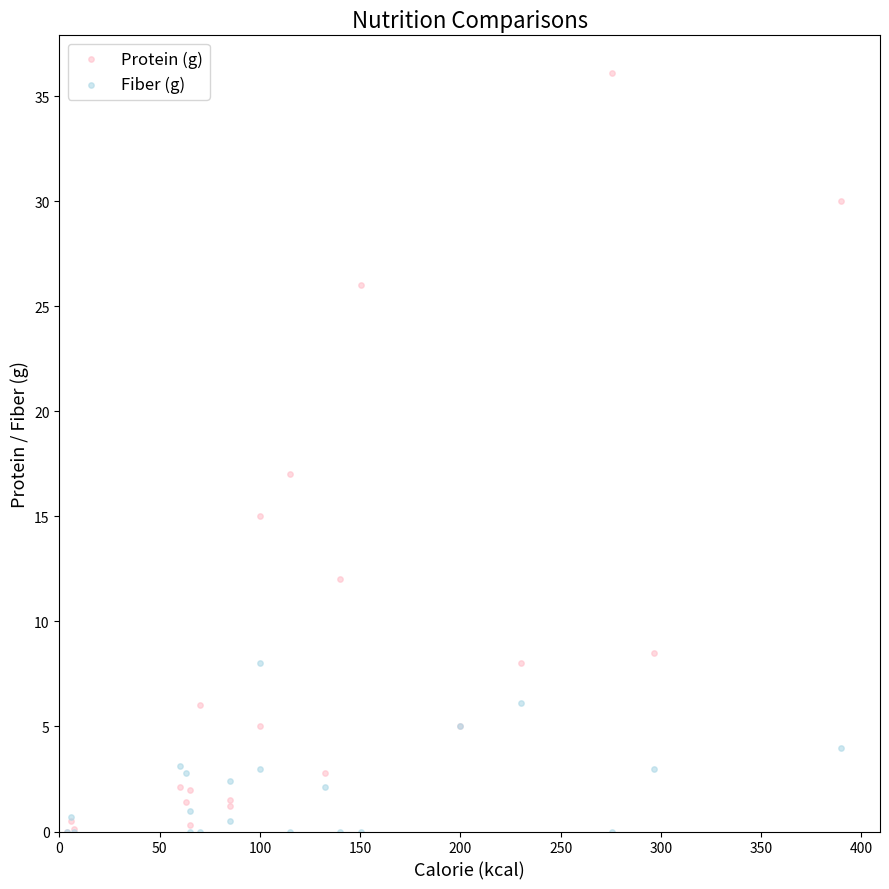

In the Protein (g) series, what Y value is closest to 18?

17.0